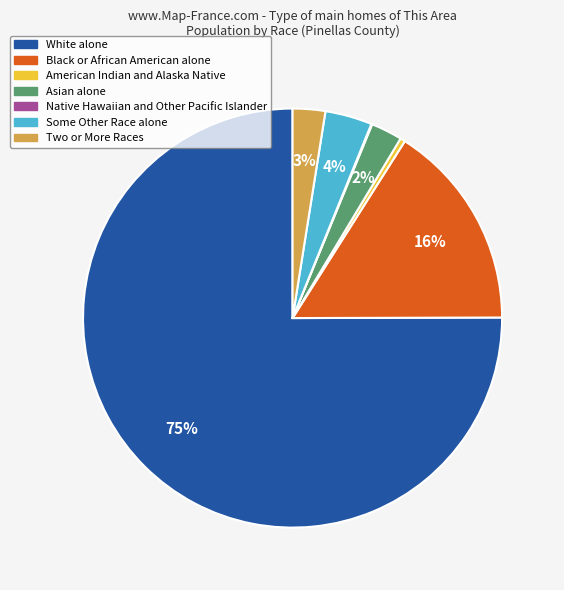

Which slice is the largest?

White alone